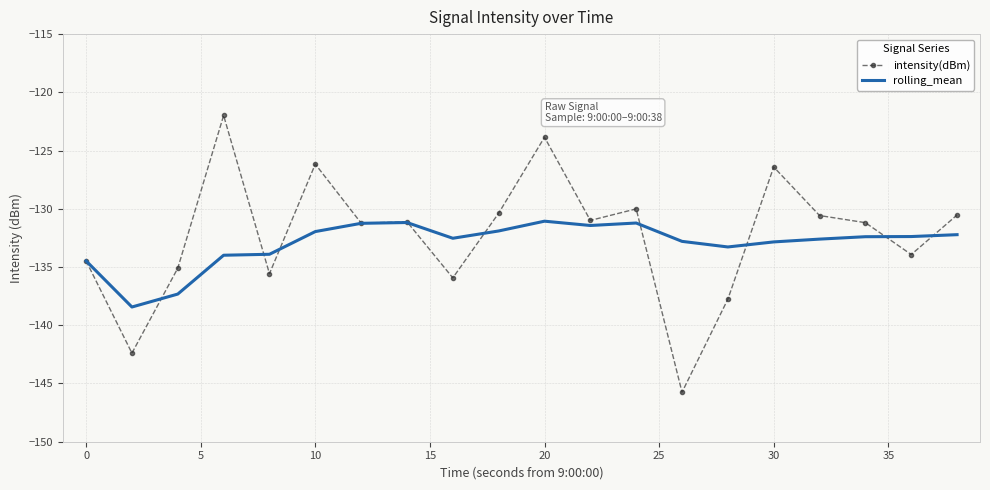

Which series has the largest range (max minus min)?

intensity(dBm)